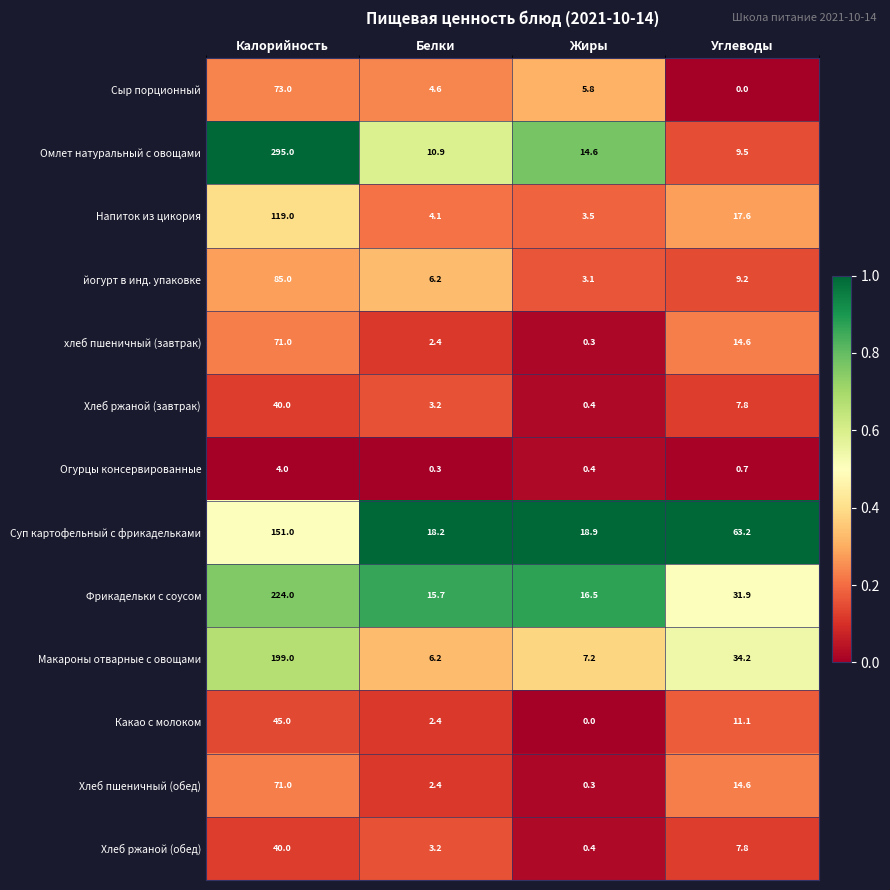

The value of Суп картофельный с фрикадельками at Углеводы is 63.2. True or false?

True